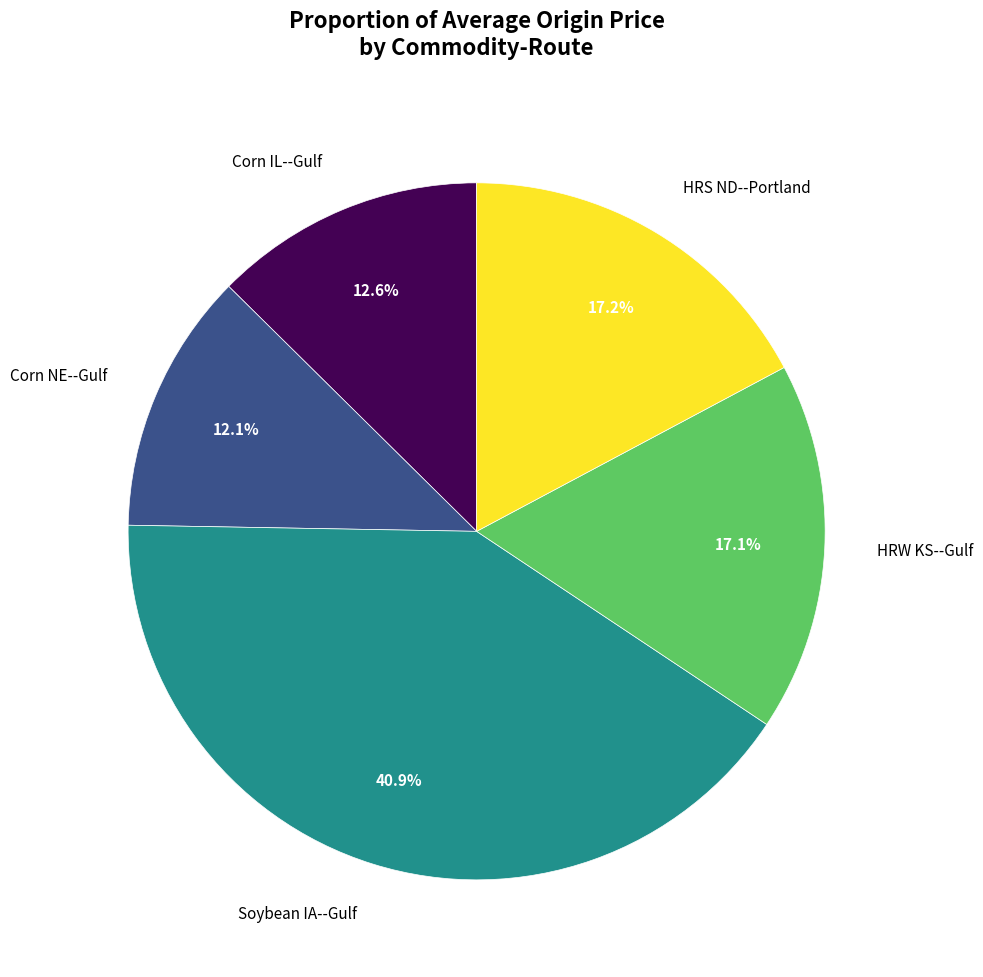

How many slices are in this pie chart?

5